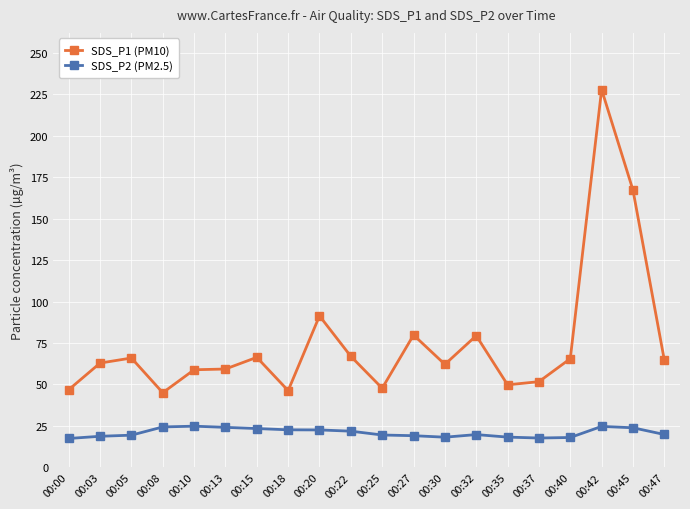

Is it true that SDS_P1 (PM10) equals 45.0 at 00:08?

True